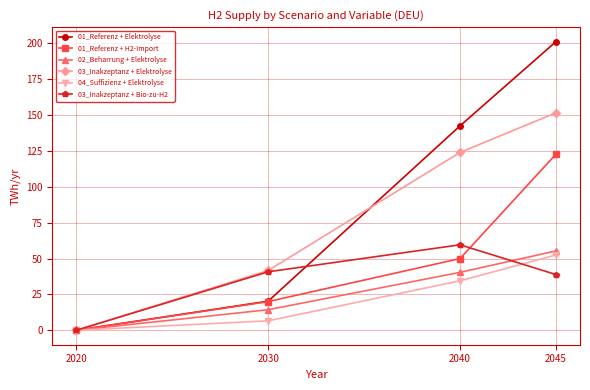

What is the value of the 04_Suffizienz + Elektrolyse point at the 2nd from the left?

6.6